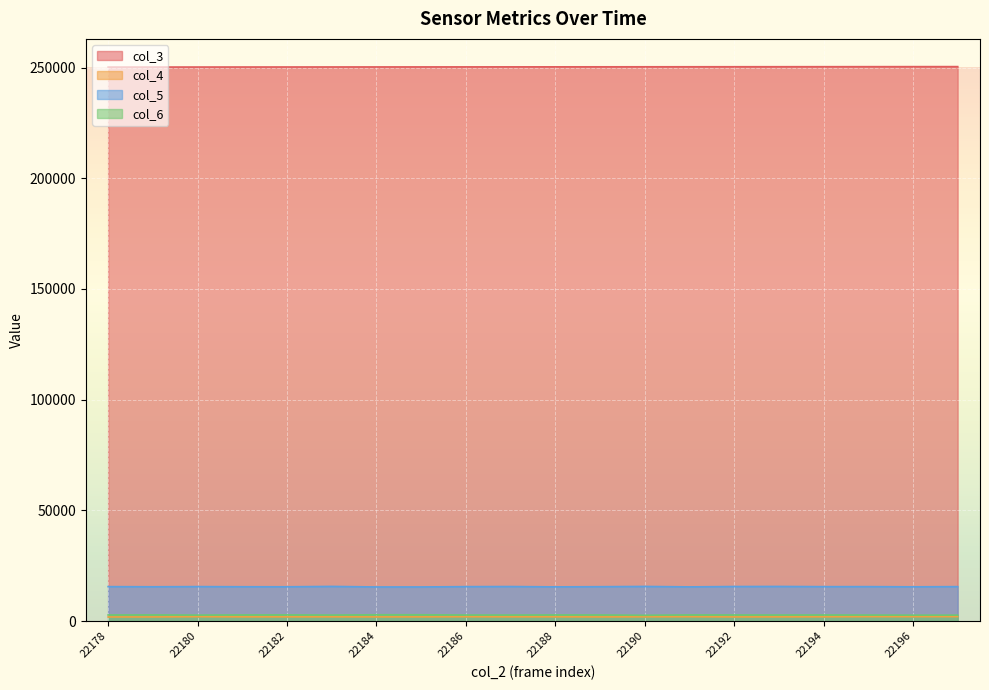

Which has a higher value, 22195 or 22197?

22197